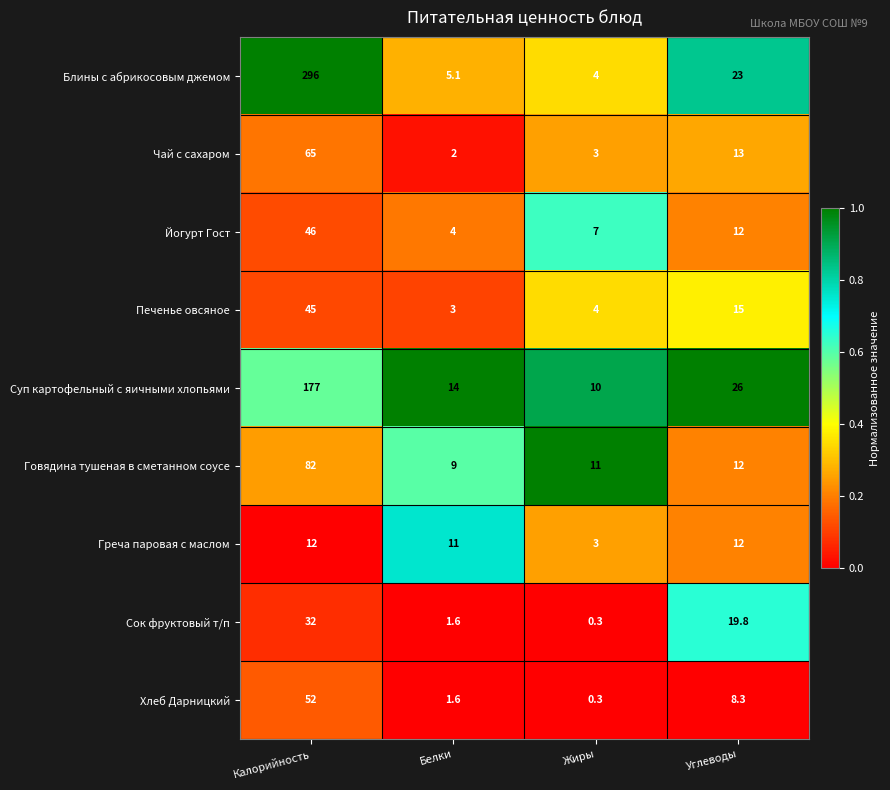

At which label does Греча паровая с маслом reach its minimum?

Жиры